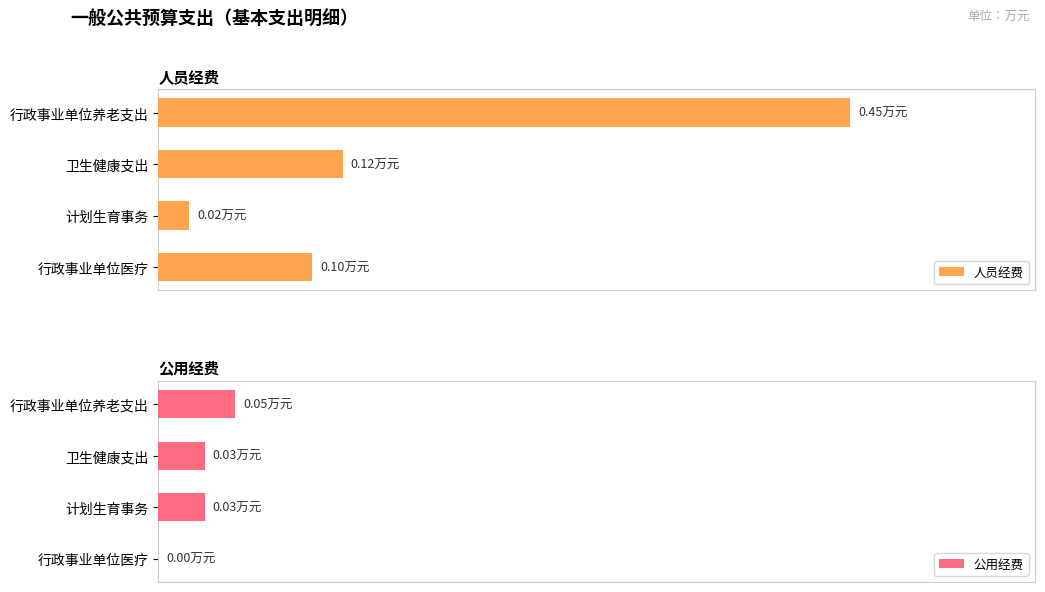

What is the average value of the 人员经费 series?

0.2